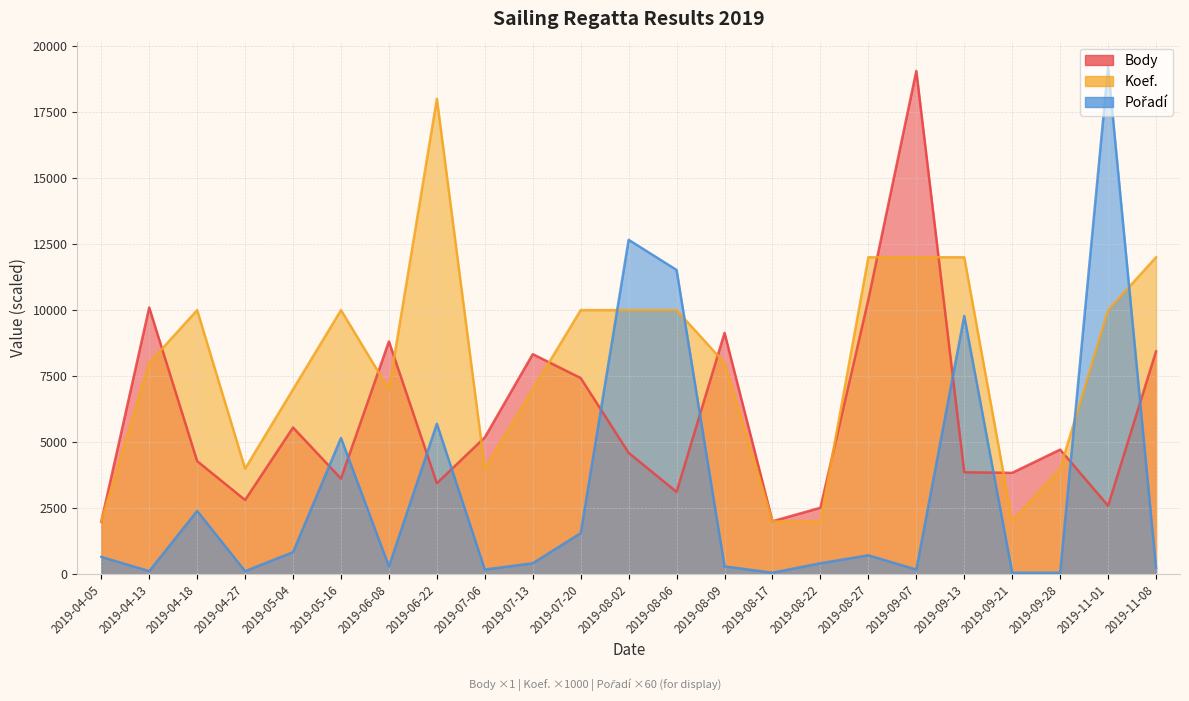

How many intersections are there between Body and Pořadí?

10